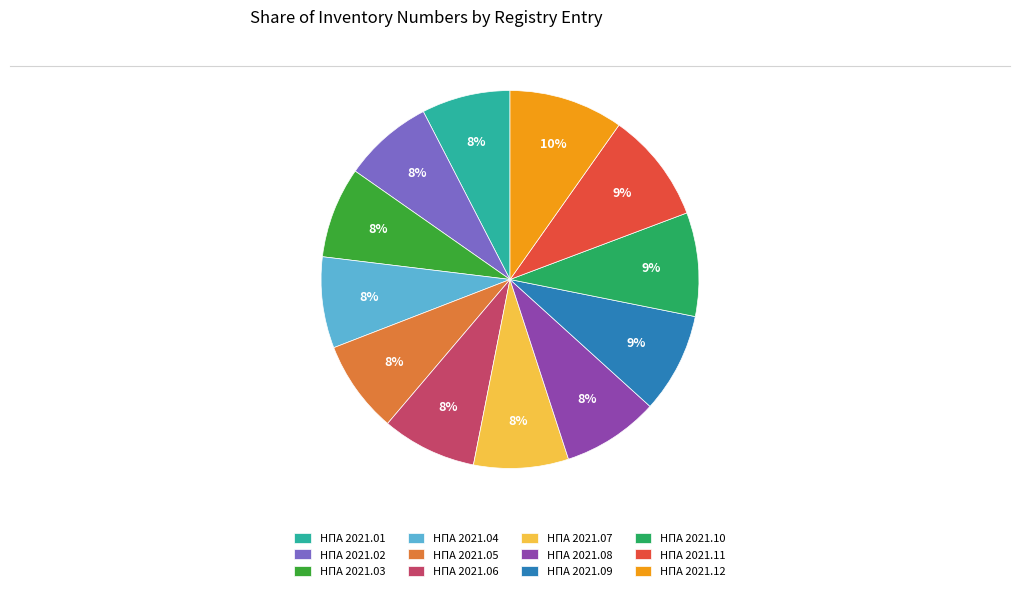

How many segments does this pie chart have?

12